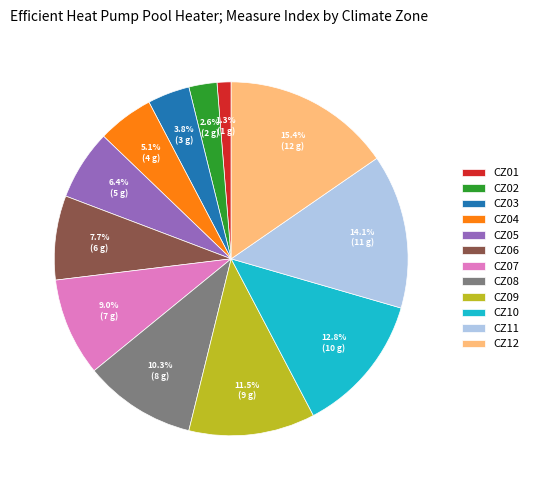

To the nearest percent, what is the average slice percentage?

8%